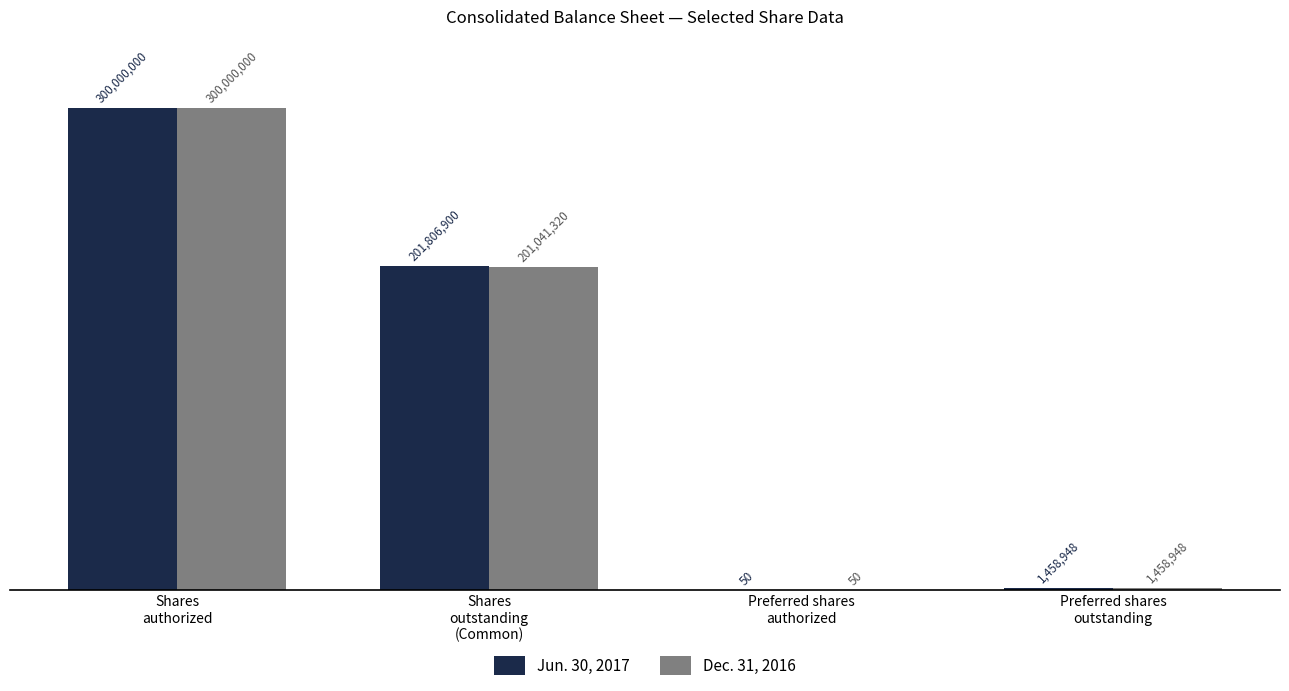

What is the minimum value for Dec. 31, 2016?

50